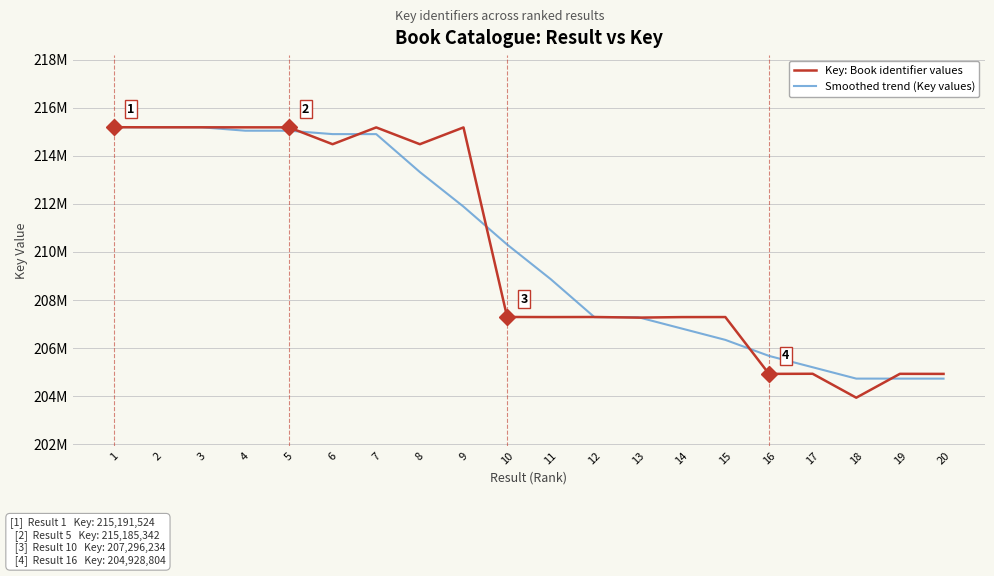

Is this an area chart (filled region under the line)?

No